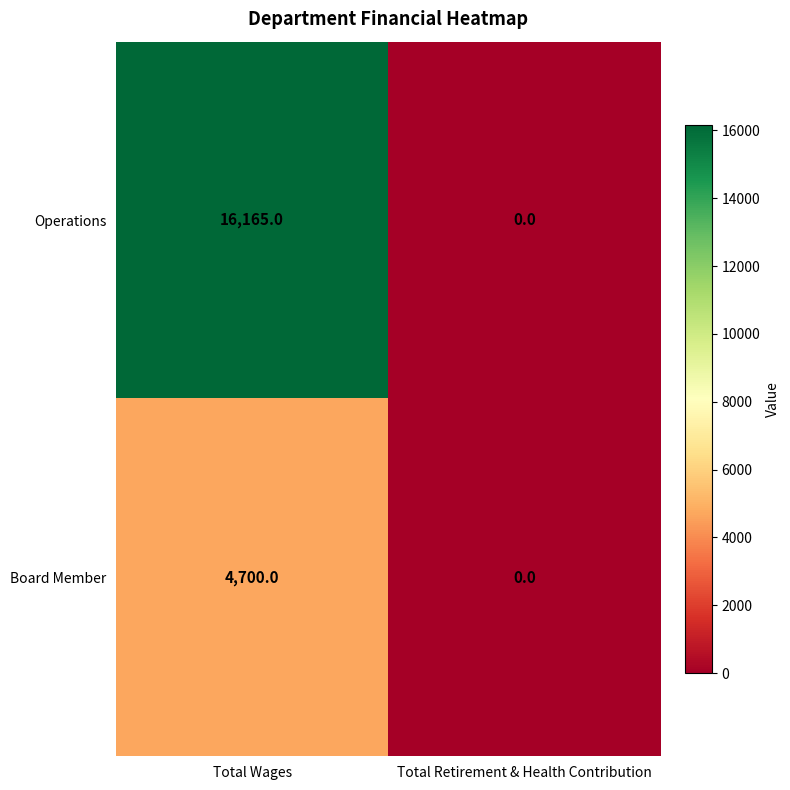

What is the sum of the Board Member values at Total Retirement & Health Contribution and Total Wages?

4700